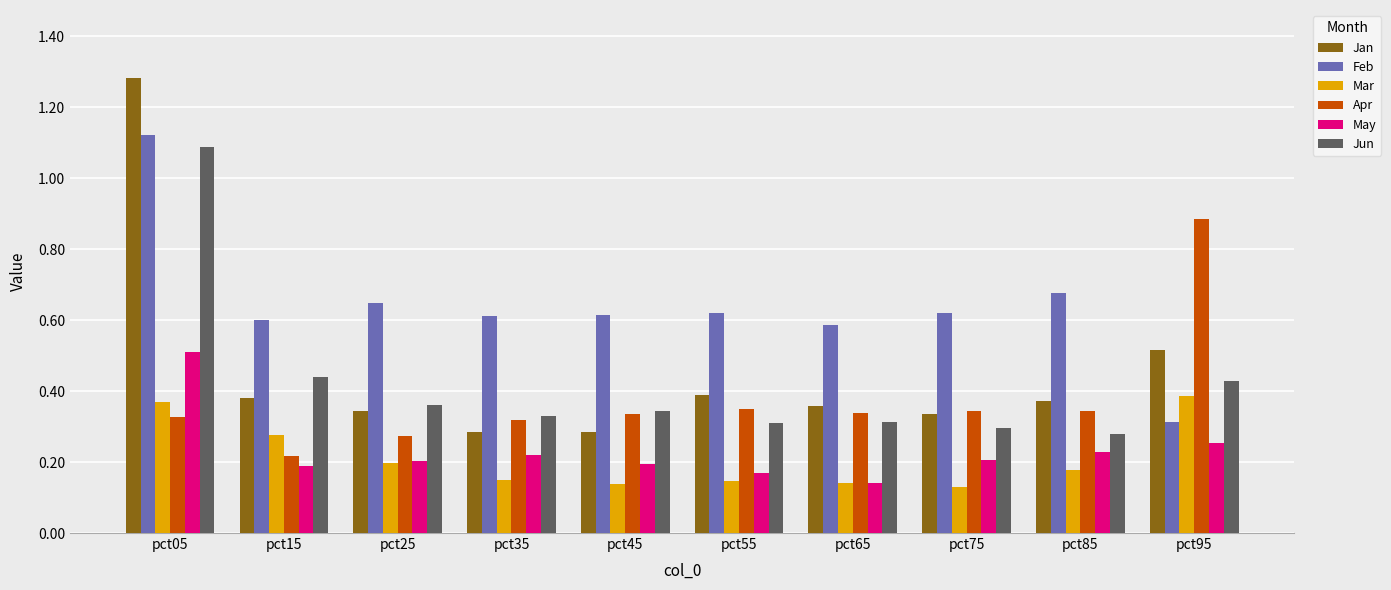

List the series in order of their peak value, highest first.

Jan, Feb, Jun, Apr, May, Mar